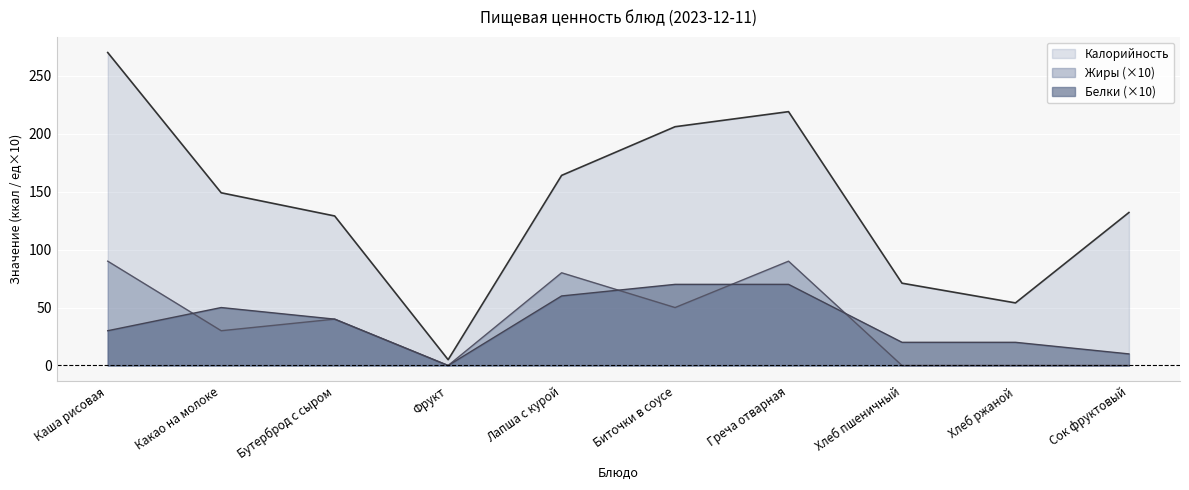

True or false: Жиры has a value of 28 at Биточки в соусе.

False